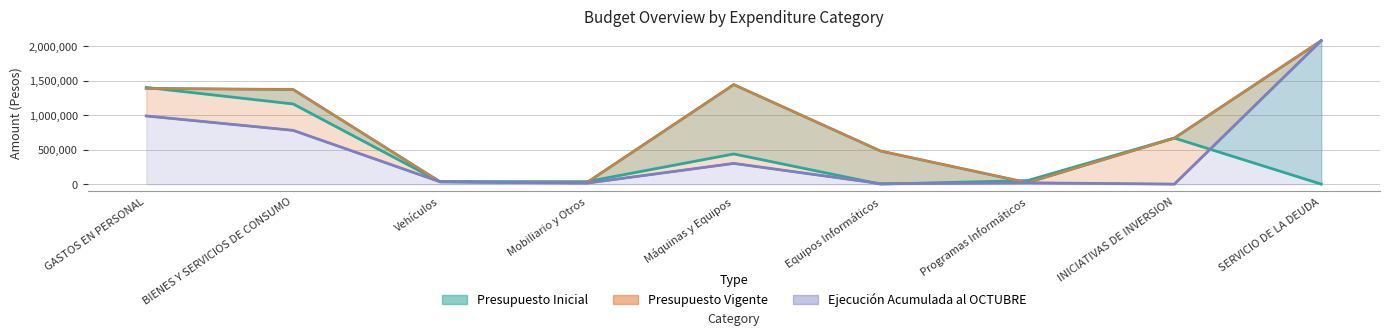

Between GASTOS EN PERSONAL and Equipos Informáticos, which series saw the biggest shift?

Presupuesto Inicial